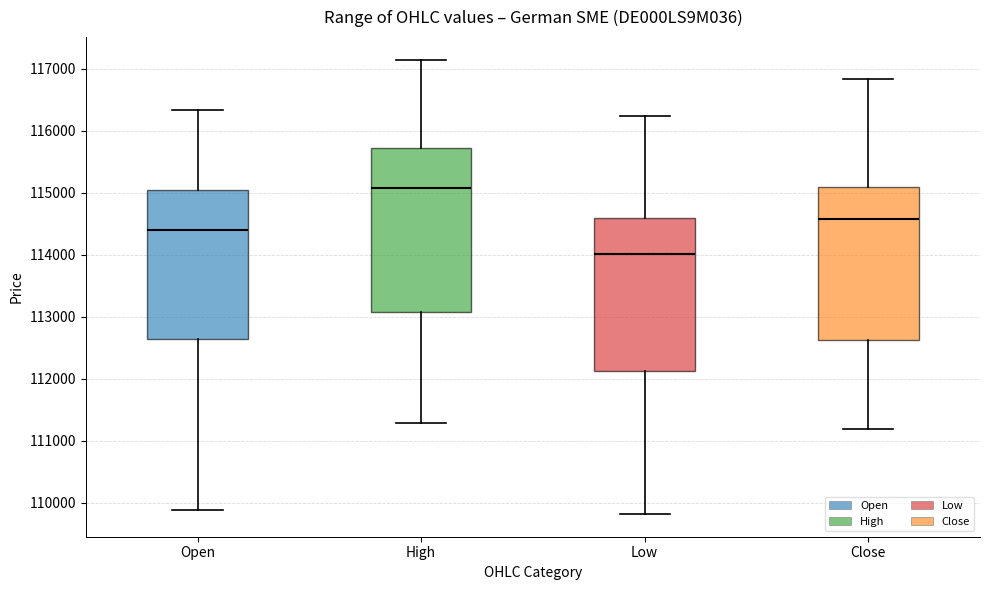

Which box's median line is the highest?

High